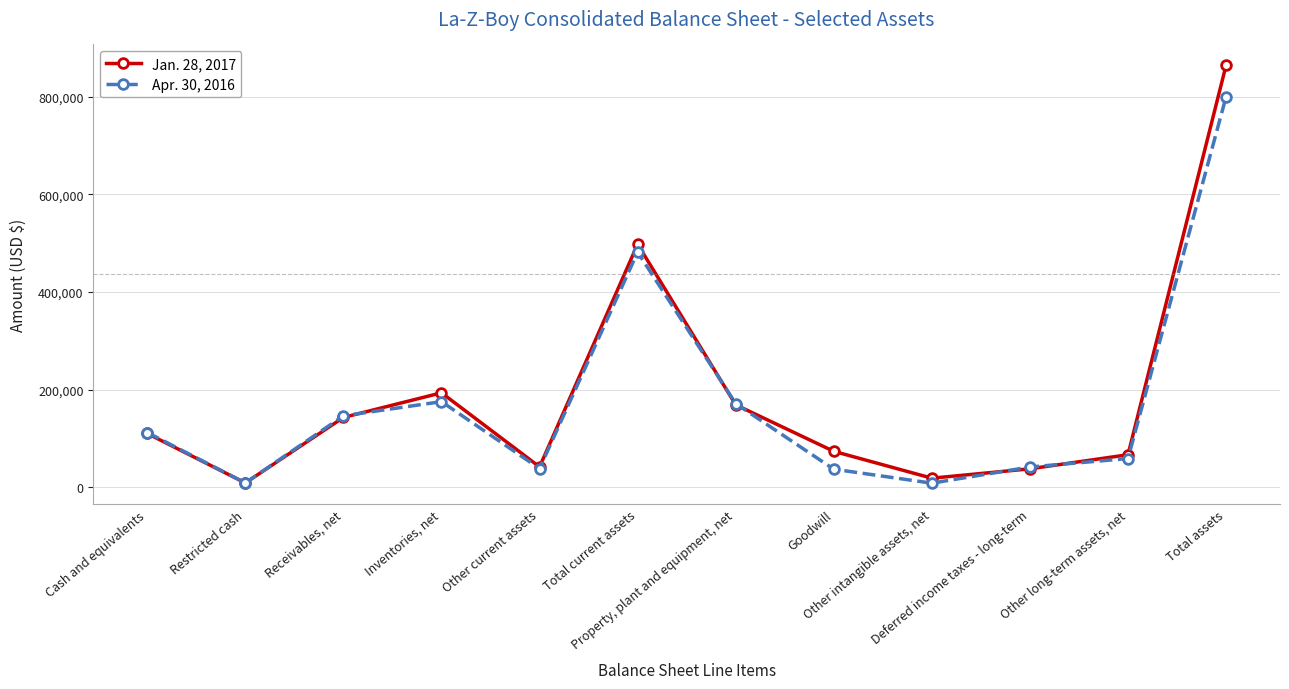

What is the total value across all series at Property, plant and equipment, net?

340718